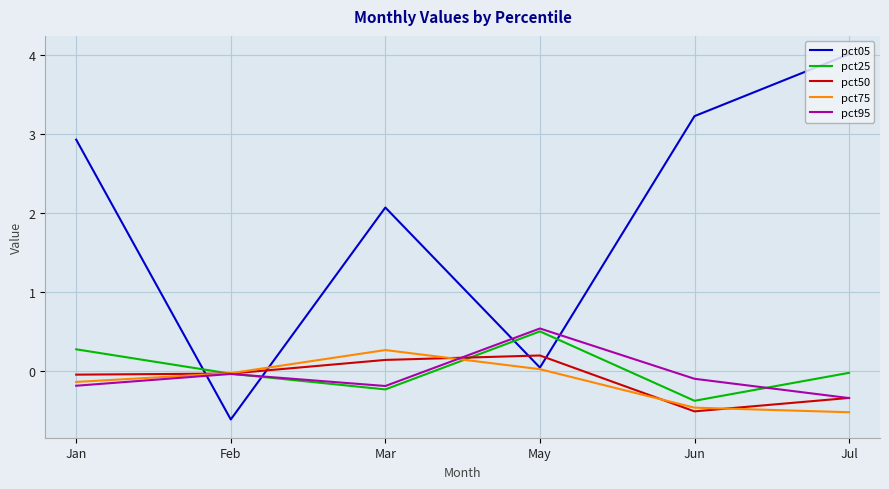

Between which two adjacent categories do pct25 and pct05 first intersect?

Jan and Feb